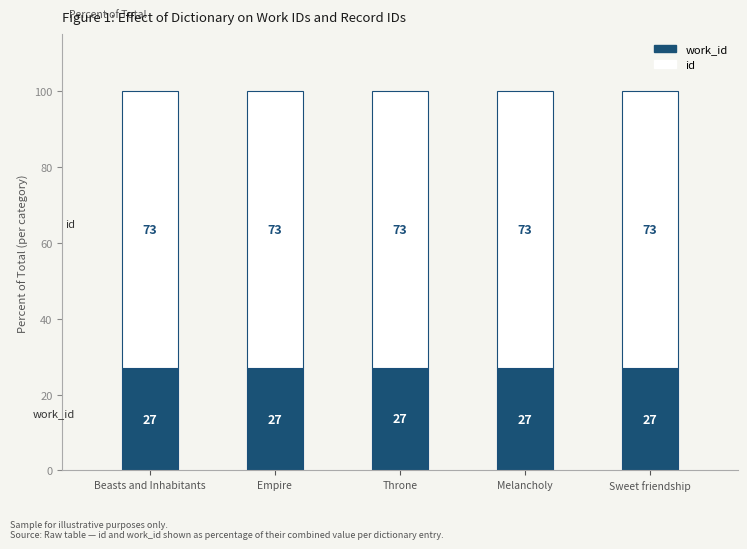

What is the total value across all series at Empire?

100.0